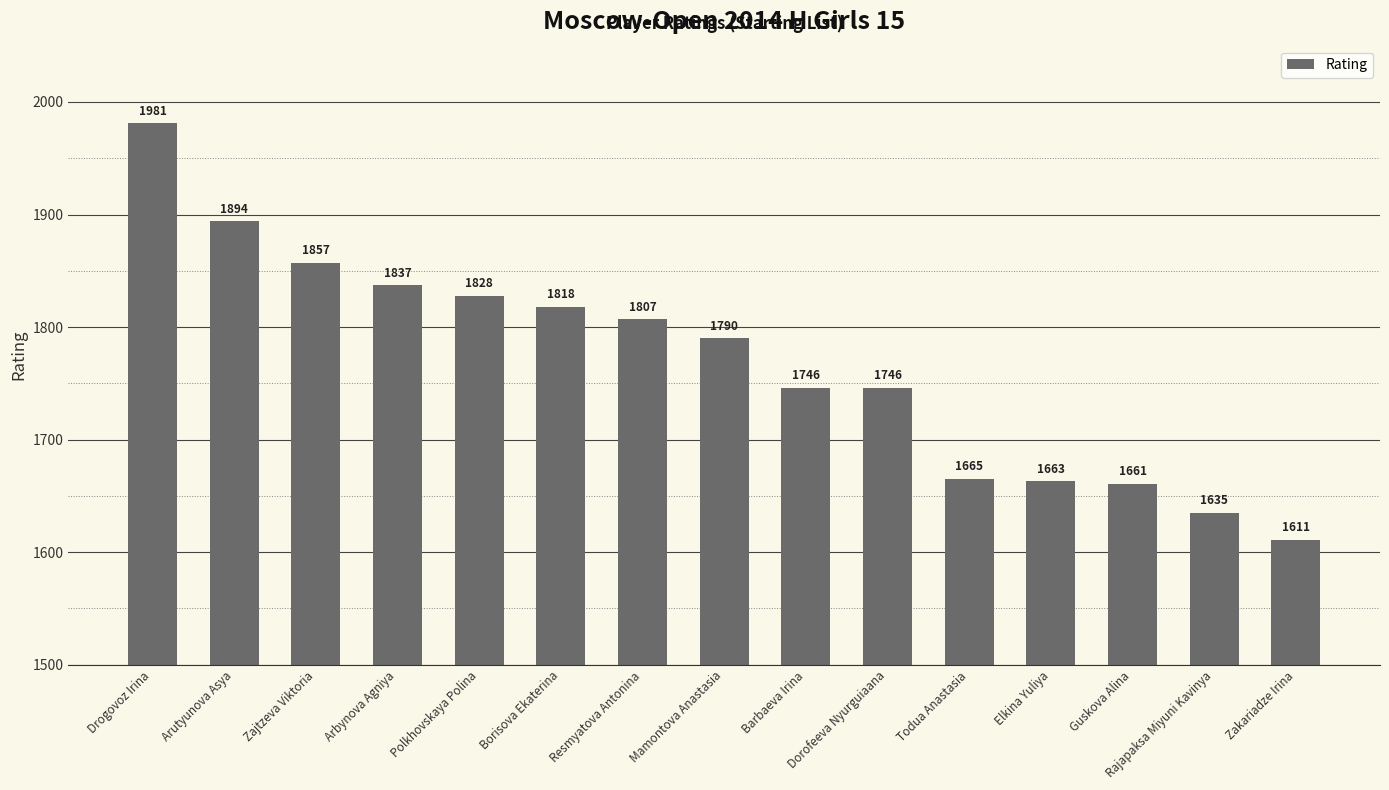

Between Zajtzeva Viktoria and Arbynova Agniya, which is larger?

Zajtzeva Viktoria